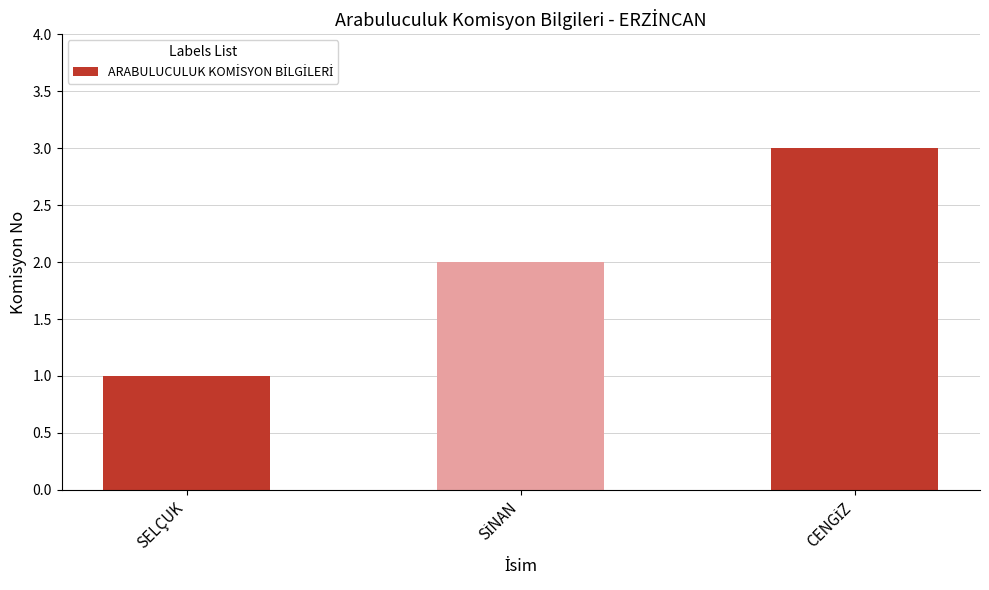

What is the sum of all values?

6